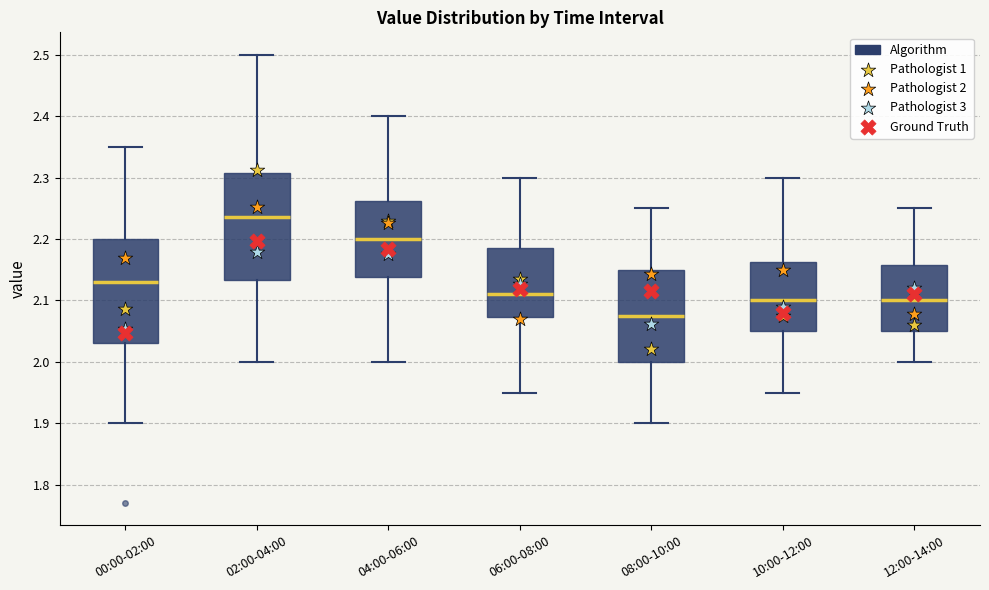

Which box has the highest median line?

02:00-04:00